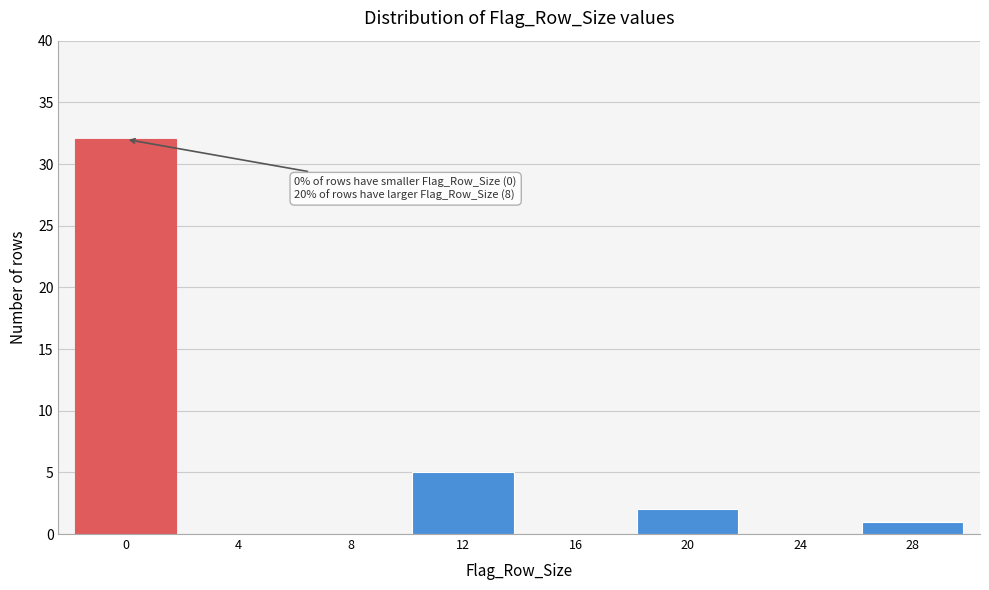

Reading left to right, what are all the values shown in this chart?

0=32	4=0	8=0	12=5	16=0	20=2	24=0	28=1